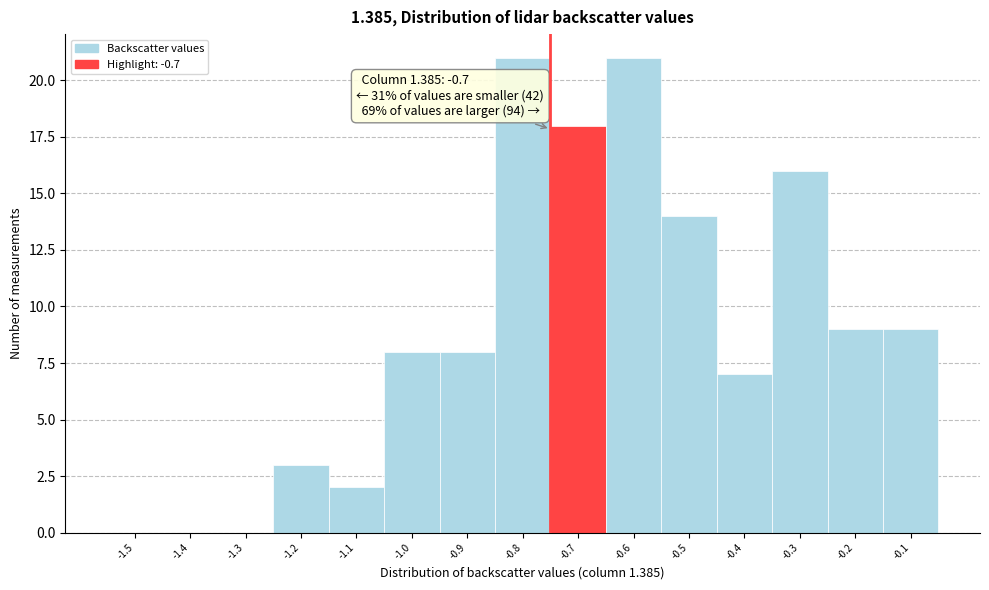

Reading right to left, extract all data points from this chart.

-0.1=9	-0.2=9	-0.3=16	-0.4=7	-0.5=14	-0.6=21	-0.7=18	-0.8=21	-0.9=8	-1.0=8	-1.1=2	-1.2=3	-1.3=0	-1.4=0	-1.5=0